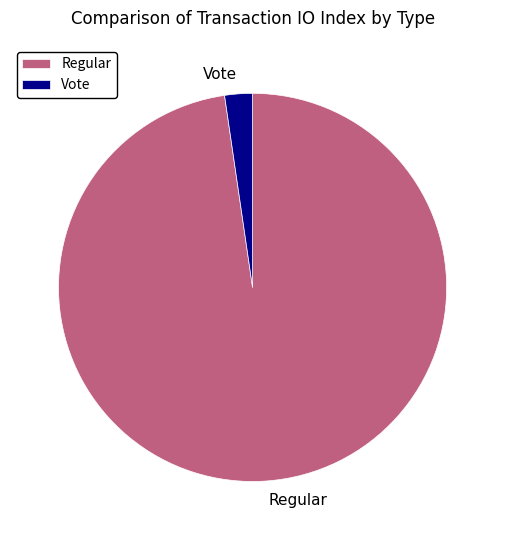

Rank the categories by value from highest to lowest.

Regular, Vote